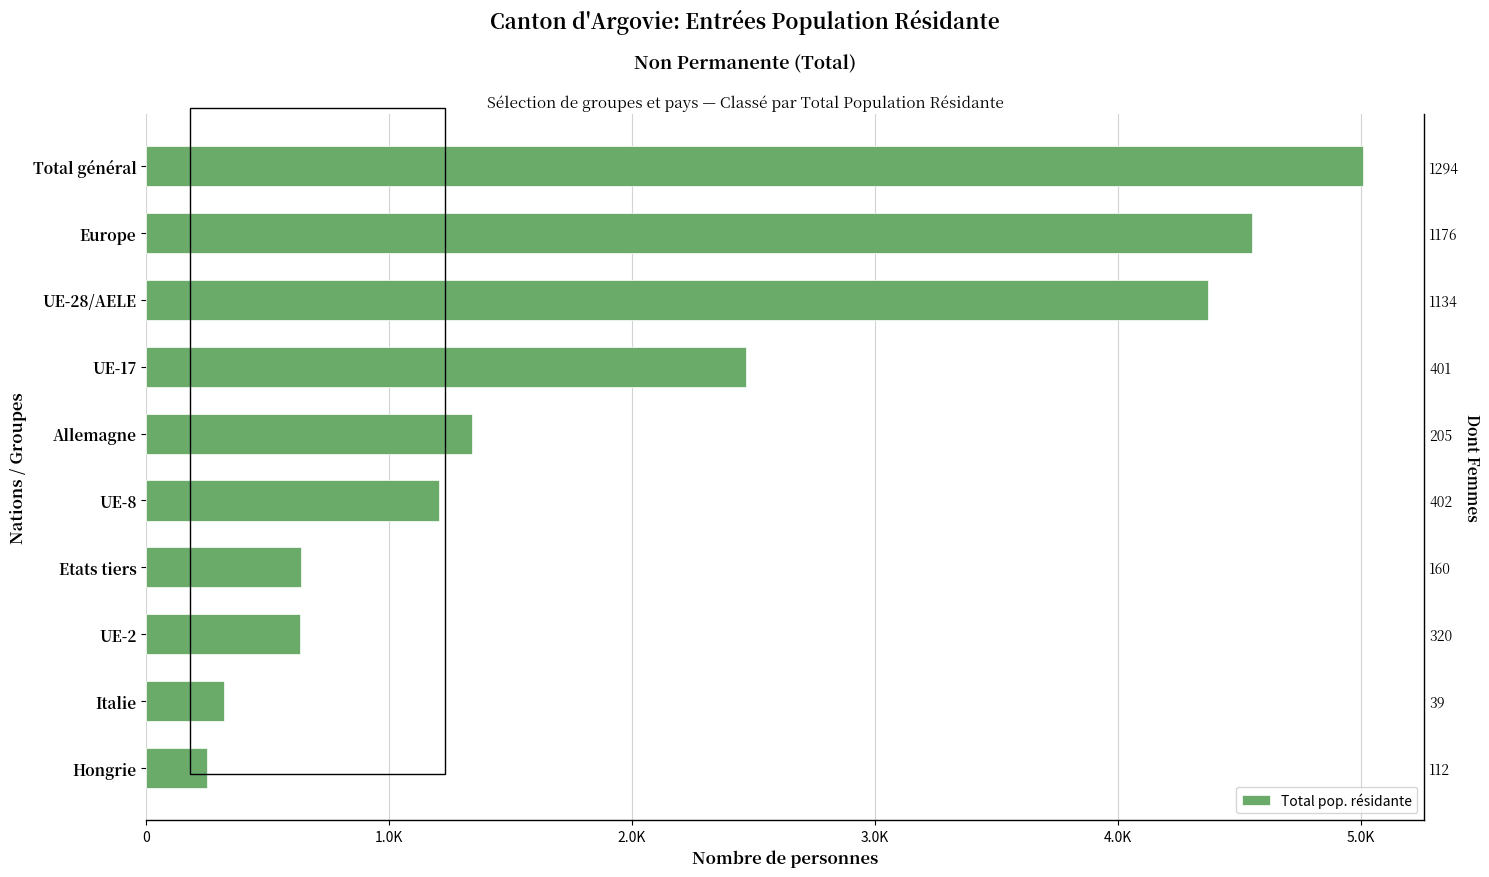

What is the change in value from Italie to UE-2?

+316